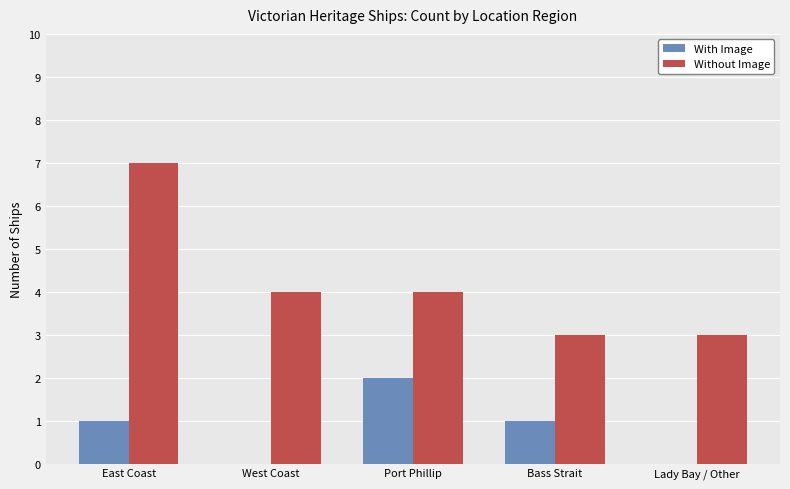

The With Image series shows 2 at Bass Strait. True or false?

False